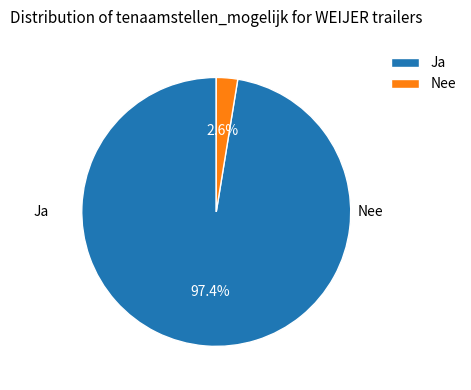

Is there a majority slice in this chart?

Yes